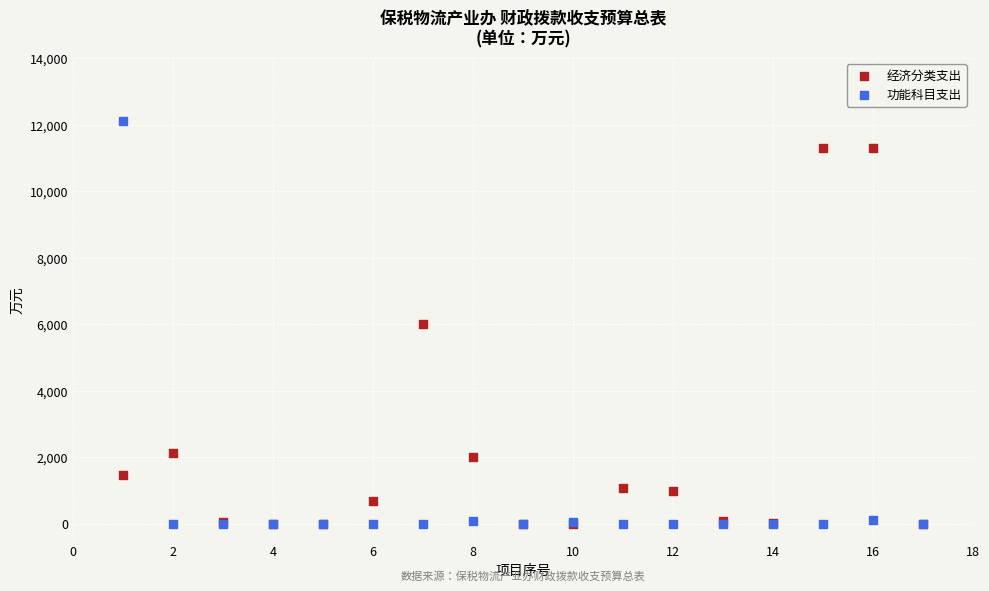

In the 经济分类支出 series, what Y value is closest to 5642?

6000.0